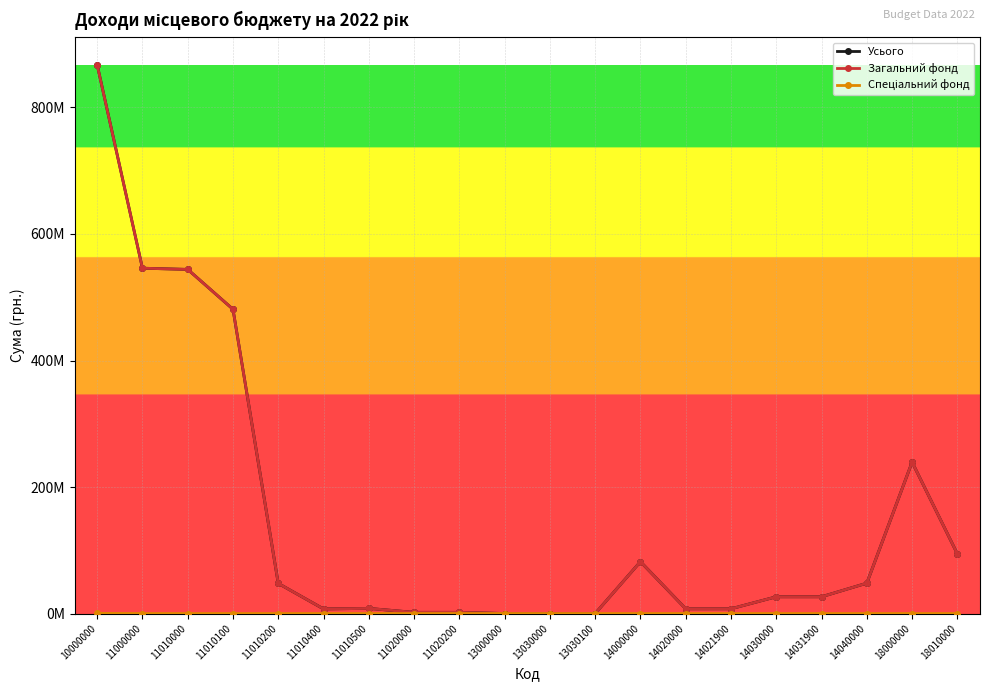

Does the chart have visible grid lines?

Yes